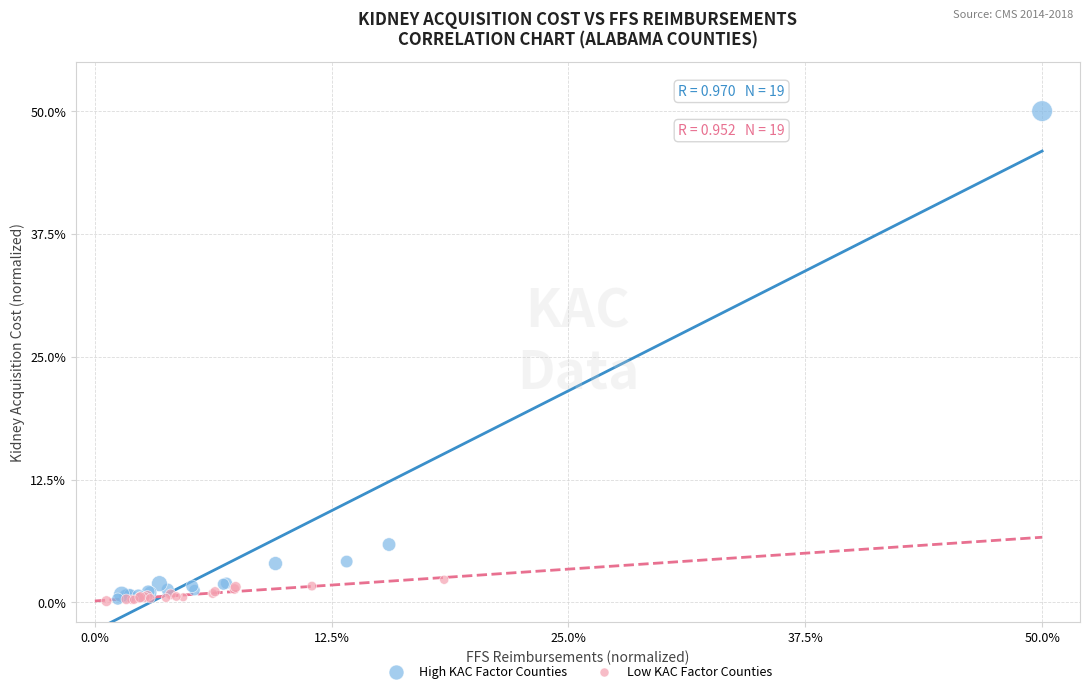

Which series reaches the maximum Y coordinate?

High KAC Factor Counties